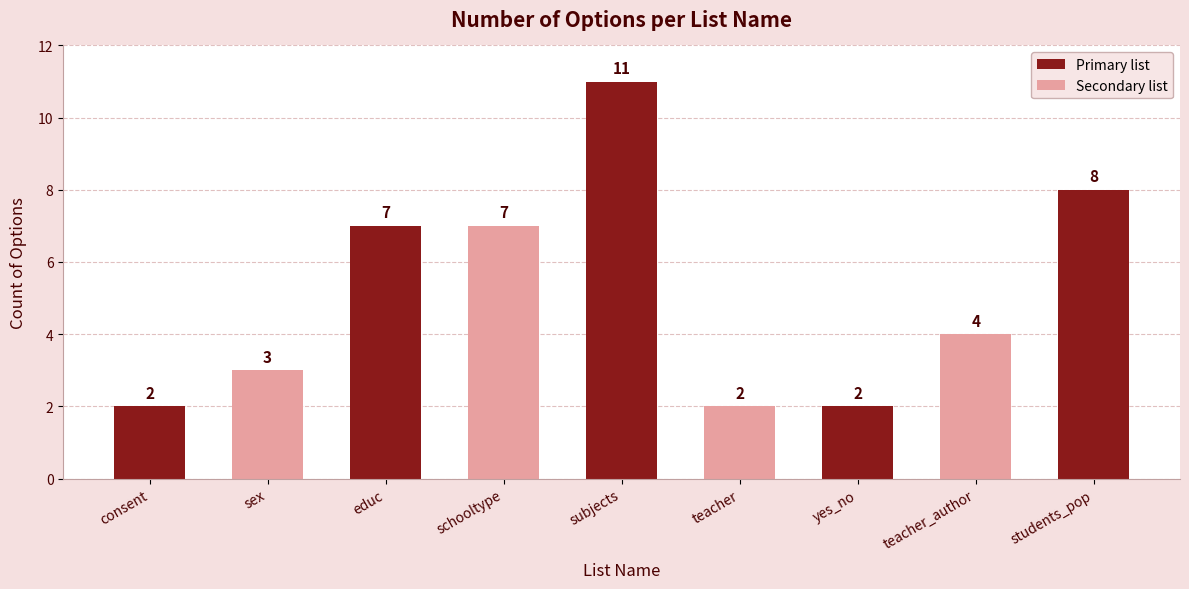

What is the ratio of the value at teacher_author to the value at subjects?

0.4